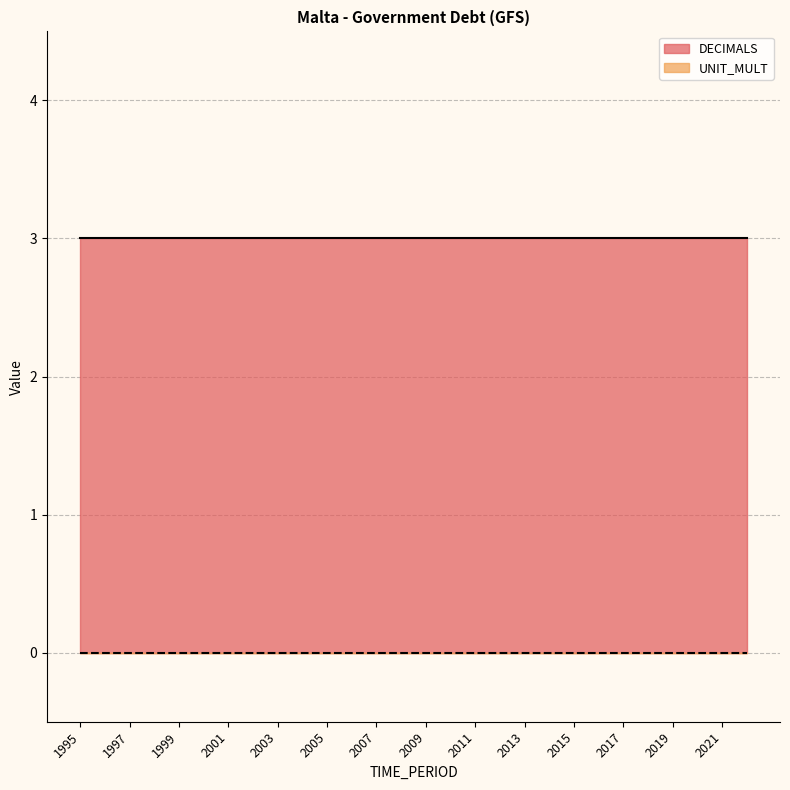

Which series changed the most between 2001 and 2015?

DECIMALS